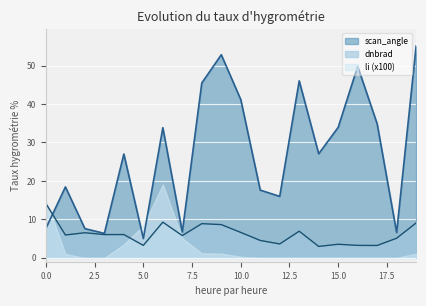

What are all the series names shown in the legend?

scan_angle, dnbrad, li (x100)